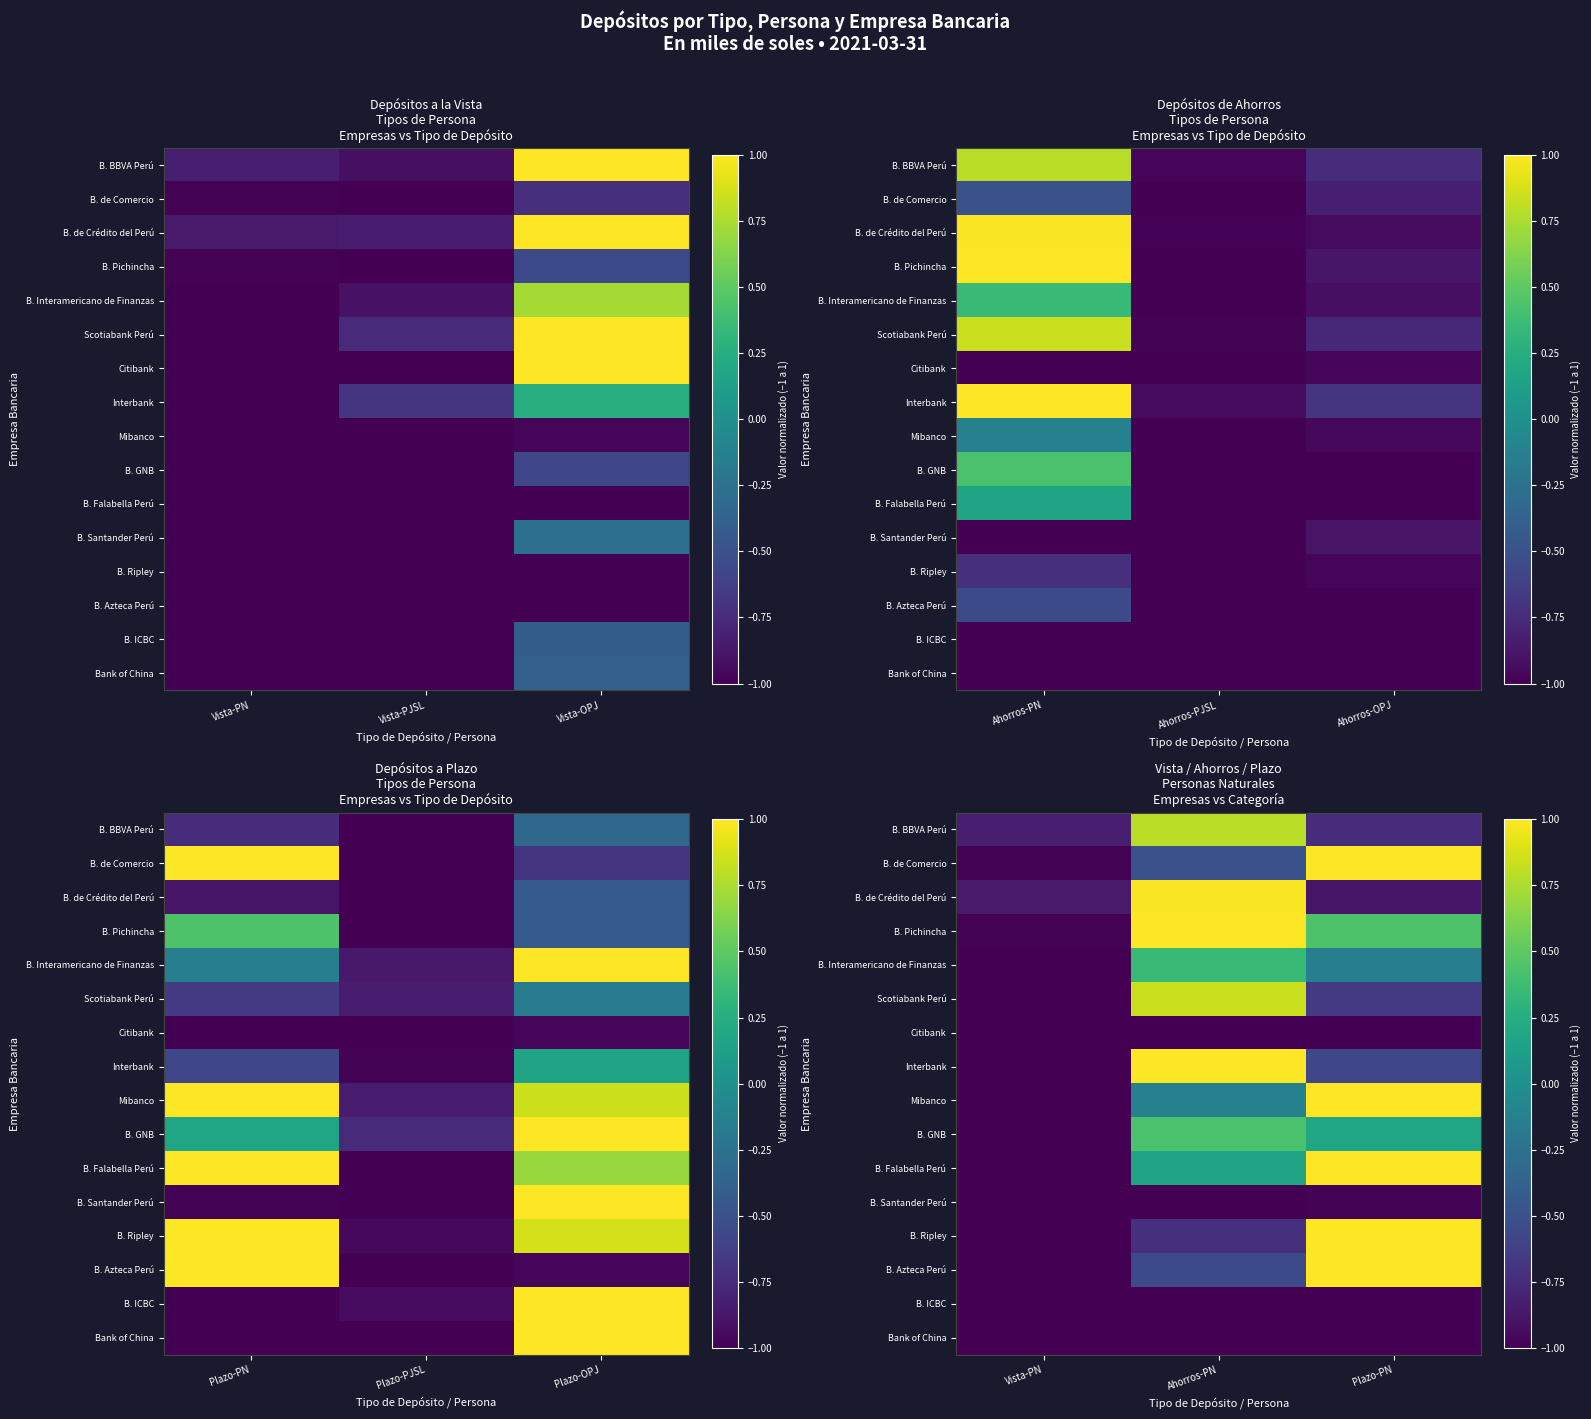

The B. Santander Perú series shows -1.0 at Vista-PN. True or false?

True